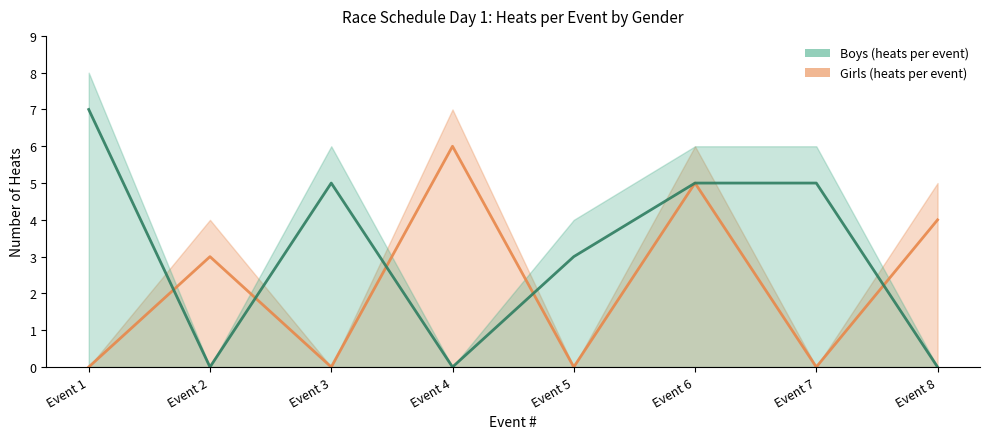

In Boys (heats per event), how many points are lower than both neighbors (excluding endpoints)?

2